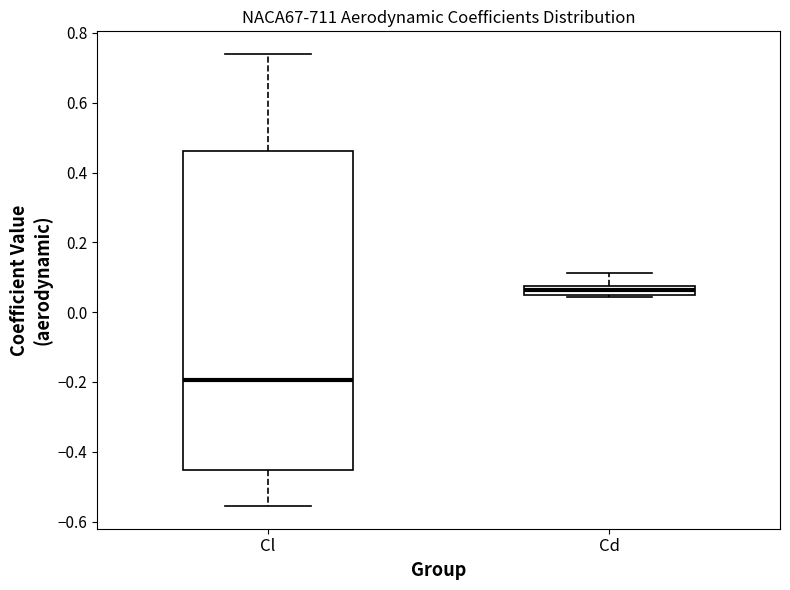

Comparing the boxes themselves (not the whiskers), which one is the tallest?

Cl